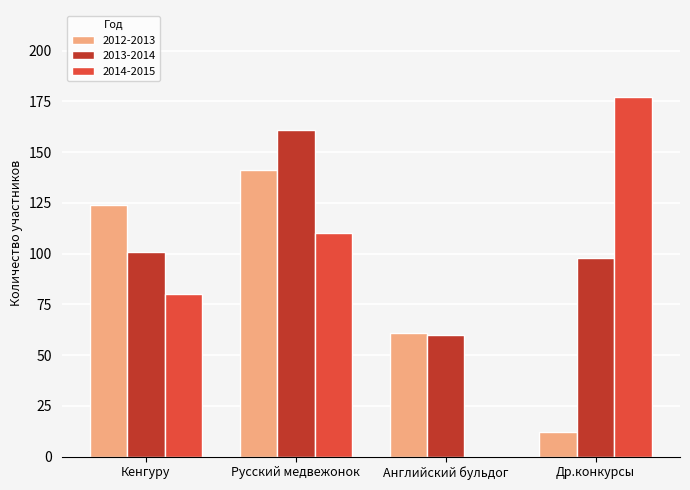

What is the spread (max minus min) of values at Английский бульдог?

61